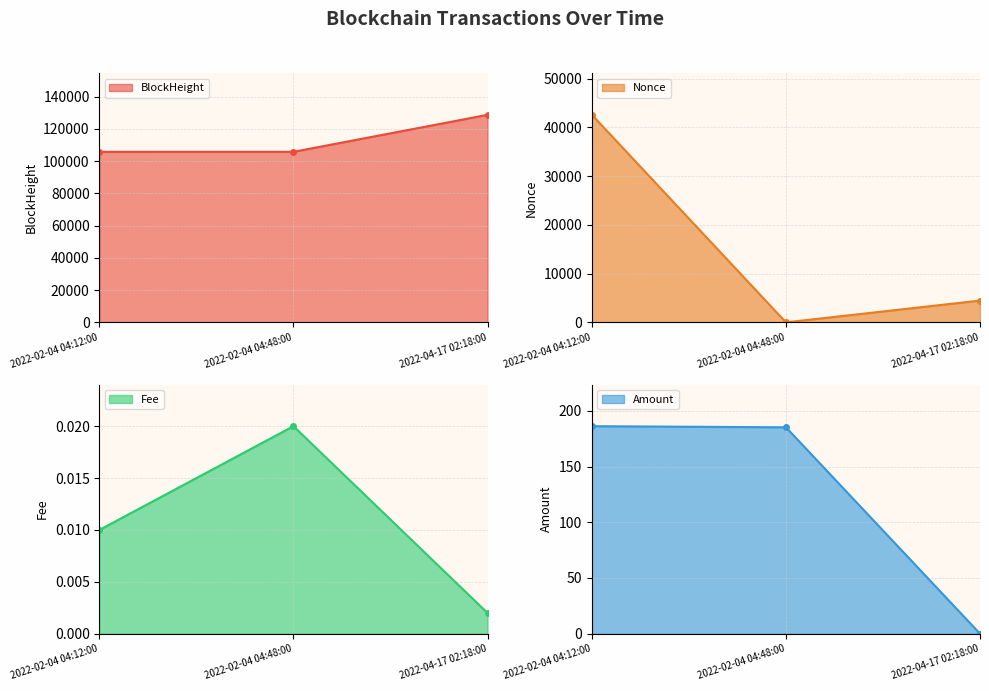

What is the label of the 2nd point from the left?

2022-02-04 04:48:00